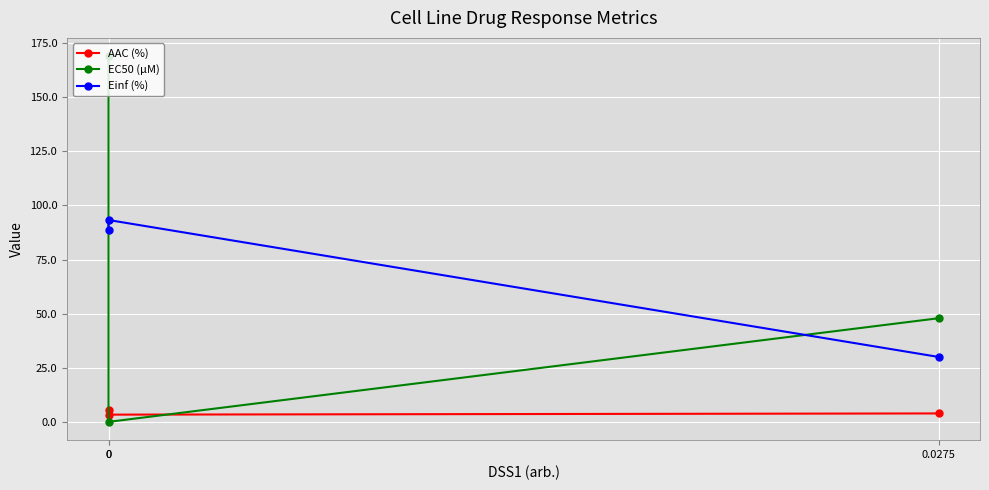

What is the difference between the EC50 (µM) values at 0.0275 and 0?

121.1